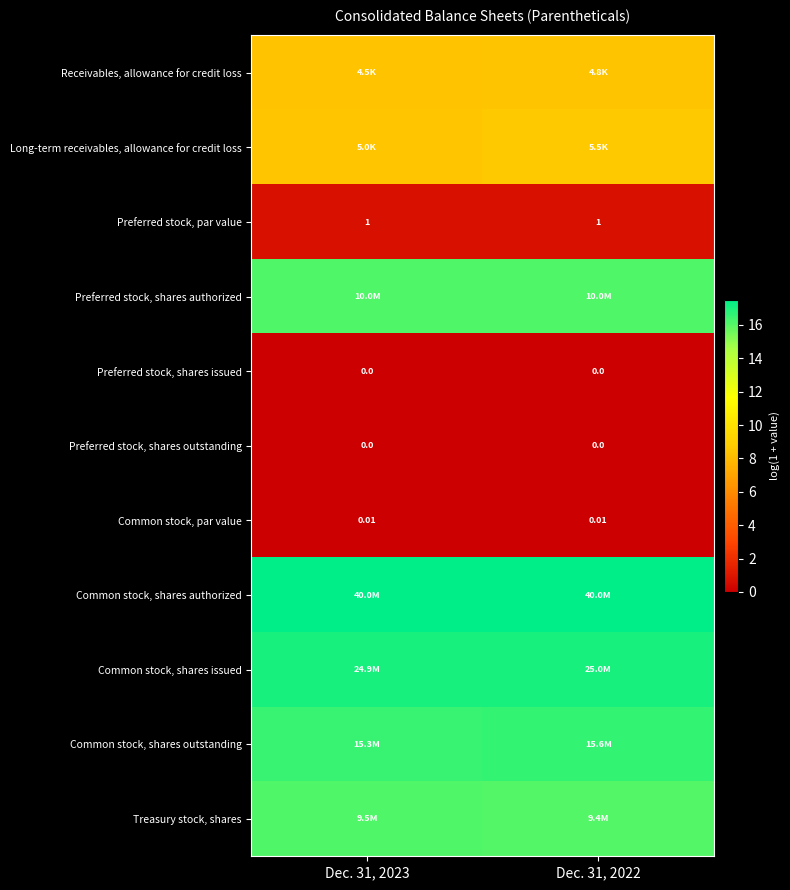

Is the value of row_0 at Dec. 31, 2023 greater than the value of row_6 at Dec. 31, 2022?

Yes